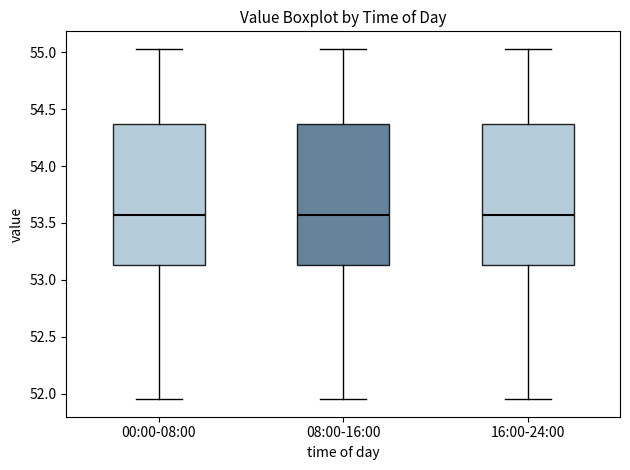

Reading left to right, read every box against the y-axis: the position of its median line, the range the box covers, and the ends of its whiskers. The values are not printed on the chart, so give them approximately, as read against the axis.

00:00-08:00: median 53.55, box 53.15 to 54.35, whiskers 51.95 to 55.05
08:00-16:00: median 53.55, box 53.15 to 54.35, whiskers 51.95 to 55.05
16:00-24:00: median 53.55, box 53.15 to 54.35, whiskers 51.95 to 55.05